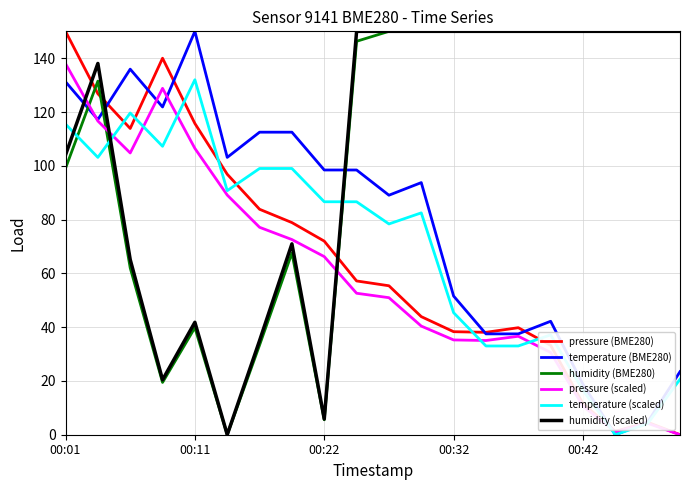

After their last crossing, which series has the higher values: temperature (scaled) or humidity (scaled)?

humidity (scaled)